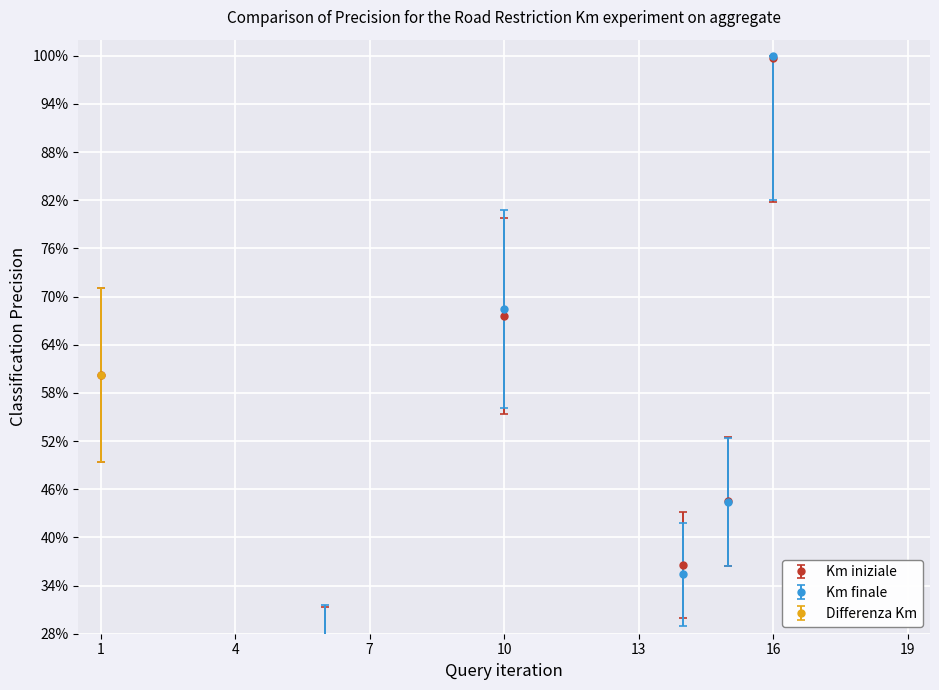

At which category does the chart reach its peak across all series?

16